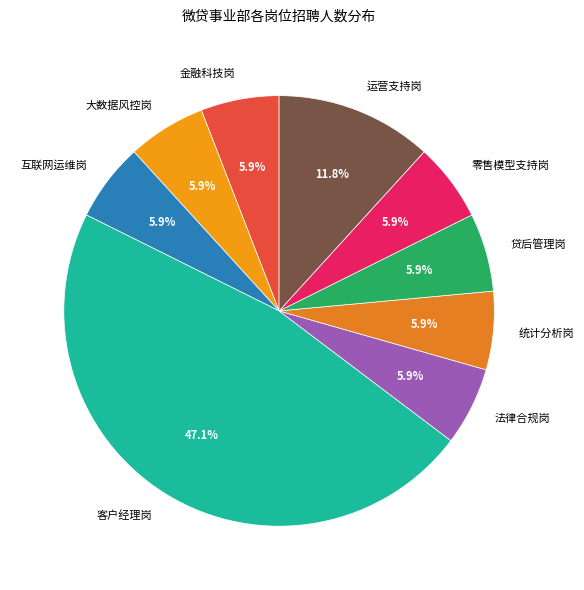

Combined, what portion of the pie is 大数据风控岗 and 统计分析岗?

11.8%